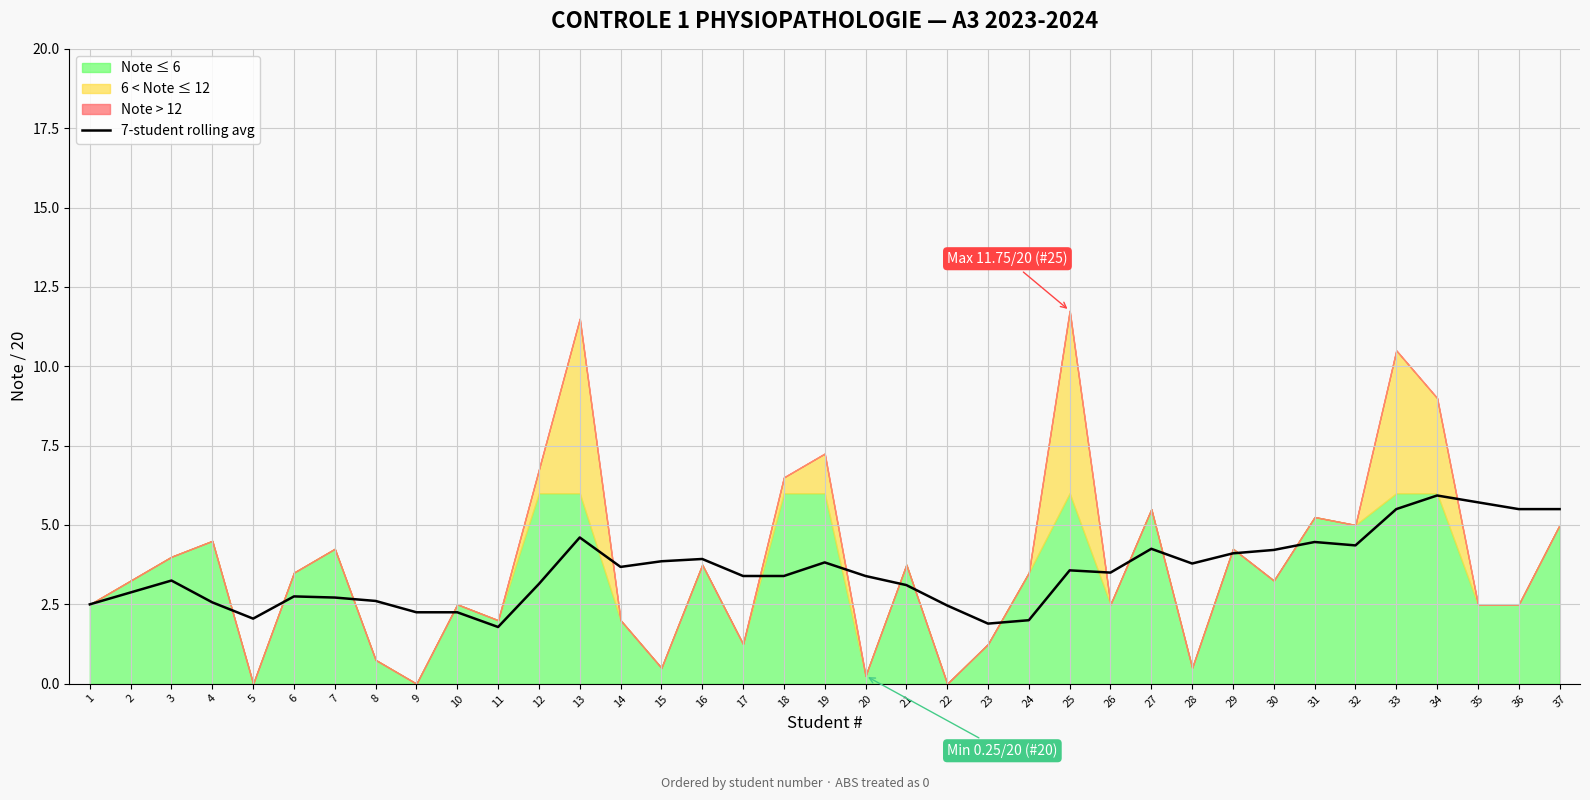

At which label is the value closest to 3?

21